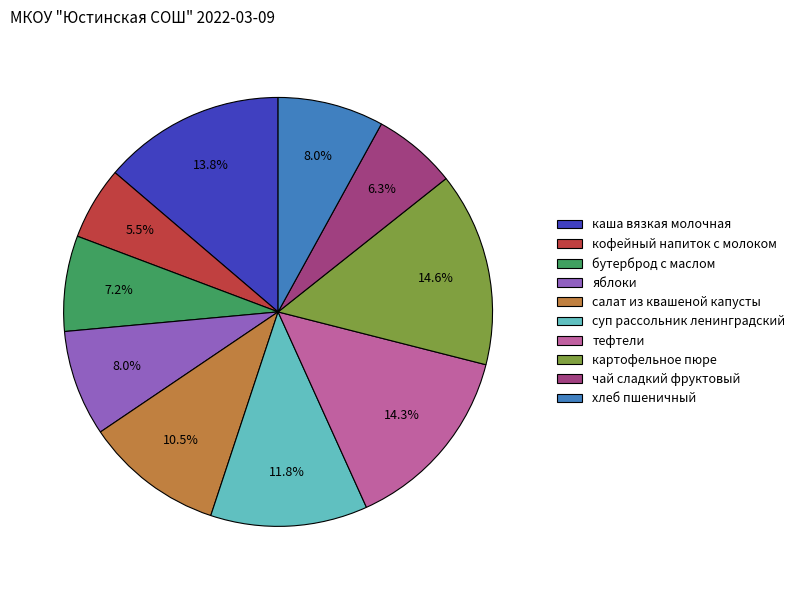

Does бутерброд с маслом represent more than half of the total?

No